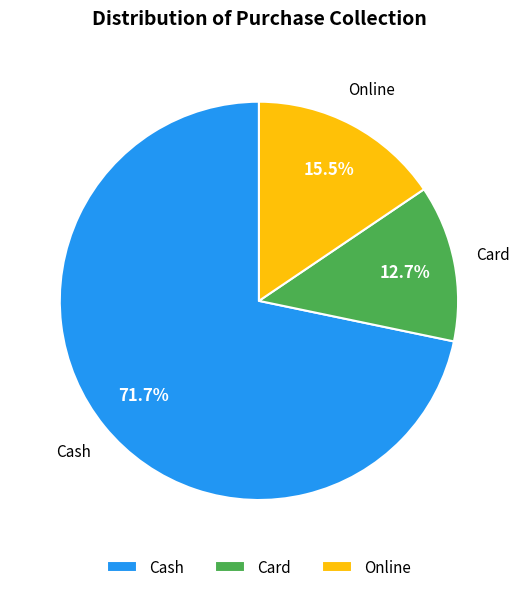

Do Card and Online together represent more than half of the pie?

No